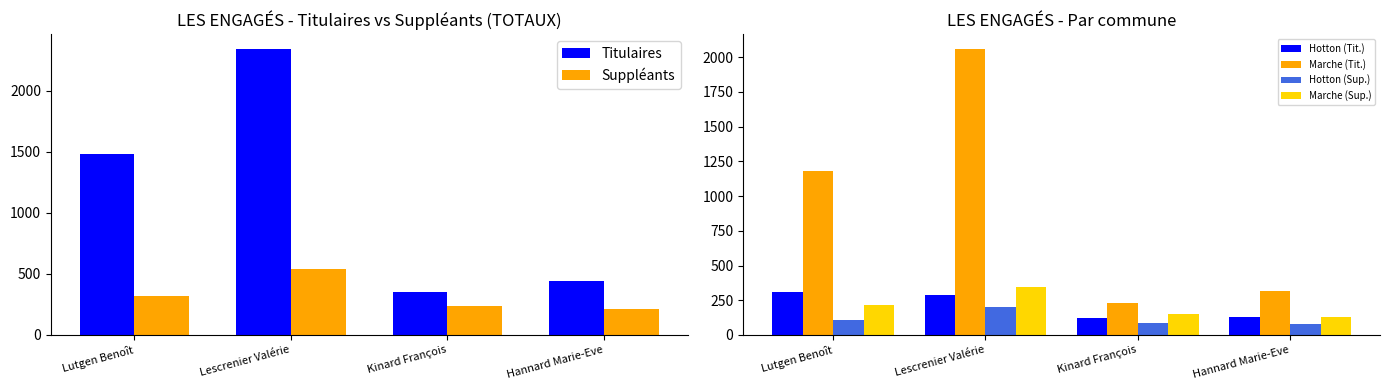

Is it true that Hotton (Sup.) equals 105 at Lutgen Benoît?

True